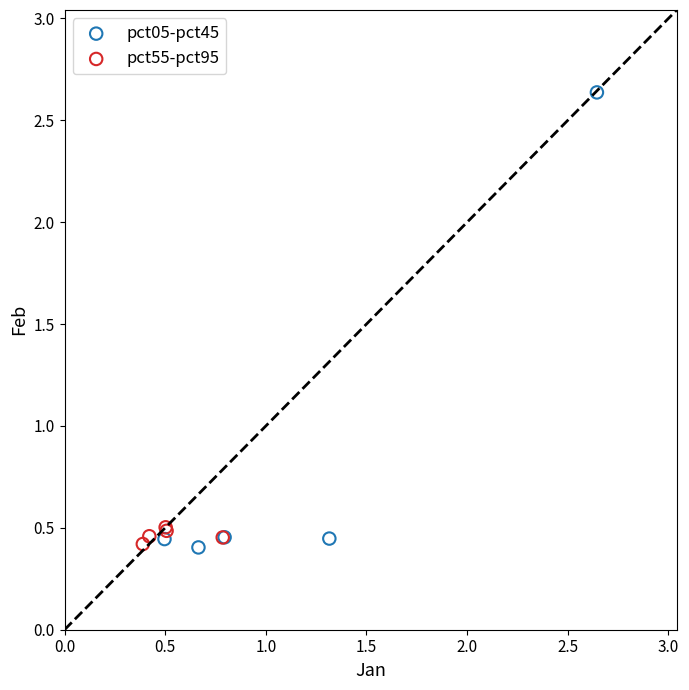

Which series reaches the maximum Y coordinate?

pct05-pct45